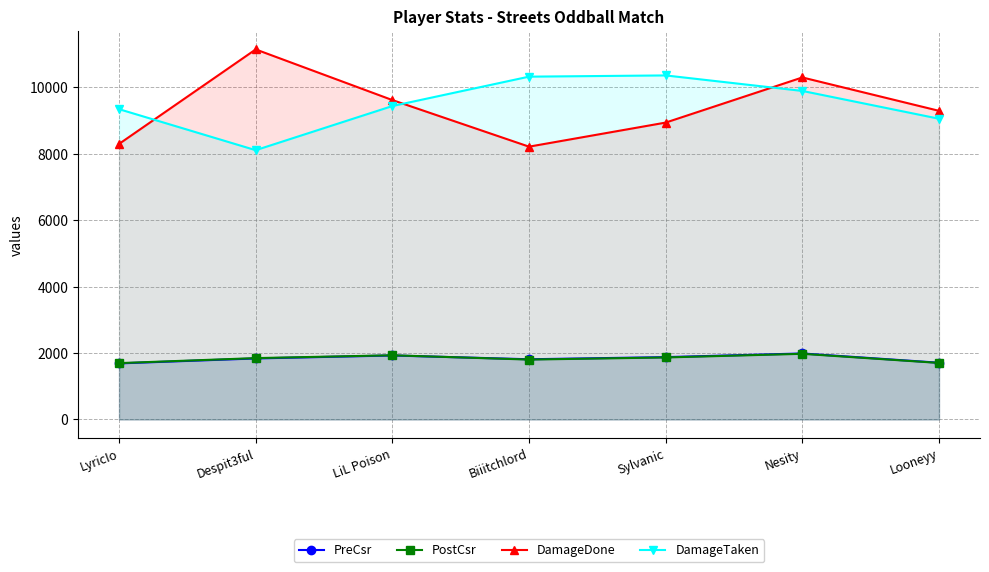

What is the label of the 4th point from the right?

Biiitchlord